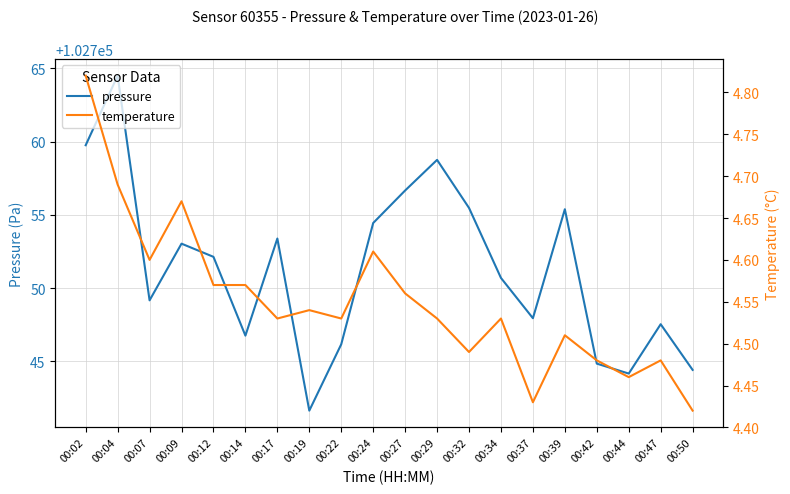

Between 00:19 and 00:27, which is larger?

00:27